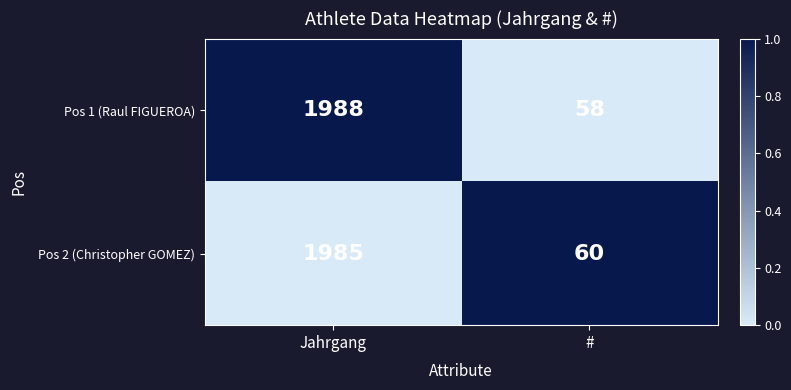

Which series has the largest total across all categories?

Pos 1 (Raul FIGUEROA)